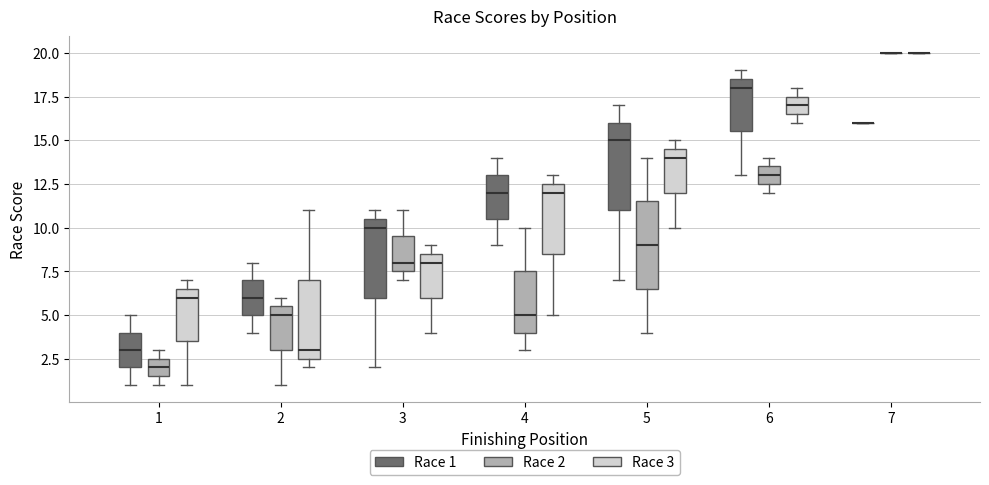

Reading left to right, read every box against the y-axis: the position of its median line, the range the box covers, and the ends of its whiskers. The values are not printed on the chart, so give them approximately, as read against the axis.

1 (Race 1): median 3.0, box 2.0 to 4.0, whiskers 1.0 to 5.0
1 (Race 2): median 2.0, box 1.5 to 2.5, whiskers 1.0 to 3.0
1 (Race 3): median 6.0, box 3.5 to 6.5, whiskers 1.0 to 7.0
2 (Race 1): median 6.0, box 5.0 to 7.0, whiskers 4.0 to 8.0
2 (Race 2): median 5.0, box 3.0 to 5.5, whiskers 1.0 to 6.0
2 (Race 3): median 3.0, box 2.5 to 7.0, whiskers 2.0 to 11.0
3 (Race 1): median 10.0, box 6.0 to 10.5, whiskers 2.0 to 11.0
3 (Race 2): median 8.0, box 7.5 to 9.5, whiskers 7.0 to 11.0
3 (Race 3): median 8.0, box 6.0 to 8.5, whiskers 4.0 to 9.0
4 (Race 1): median 12.0, box 10.5 to 13.0, whiskers 9.0 to 14.0
4 (Race 2): median 5.0, box 4.0 to 7.5, whiskers 3.0 to 10.0
4 (Race 3): median 12.0, box 8.5 to 12.5, whiskers 5.0 to 13.0
5 (Race 1): median 15.0, box 11.0 to 16.0, whiskers 7.0 to 17.0
5 (Race 2): median 9.0, box 6.5 to 11.5, whiskers 4.0 to 14.0
5 (Race 3): median 14.0, box 12.0 to 14.5, whiskers 10.0 to 15.0
6 (Race 1): median 18.0, box 15.5 to 18.5, whiskers 13.0 to 19.0
6 (Race 2): median 13.0, box 12.5 to 13.5, whiskers 12.0 to 14.0
6 (Race 3): median 17.0, box 16.5 to 17.5, whiskers 16.0 to 18.0
7 (Race 1): box collapsed to a line at 16.0, whiskers 16.0 to 16.0
7 (Race 2): box collapsed to a line at 20.0, whiskers 20.0 to 20.0
7 (Race 3): box collapsed to a line at 20.0, whiskers 20.0 to 20.0